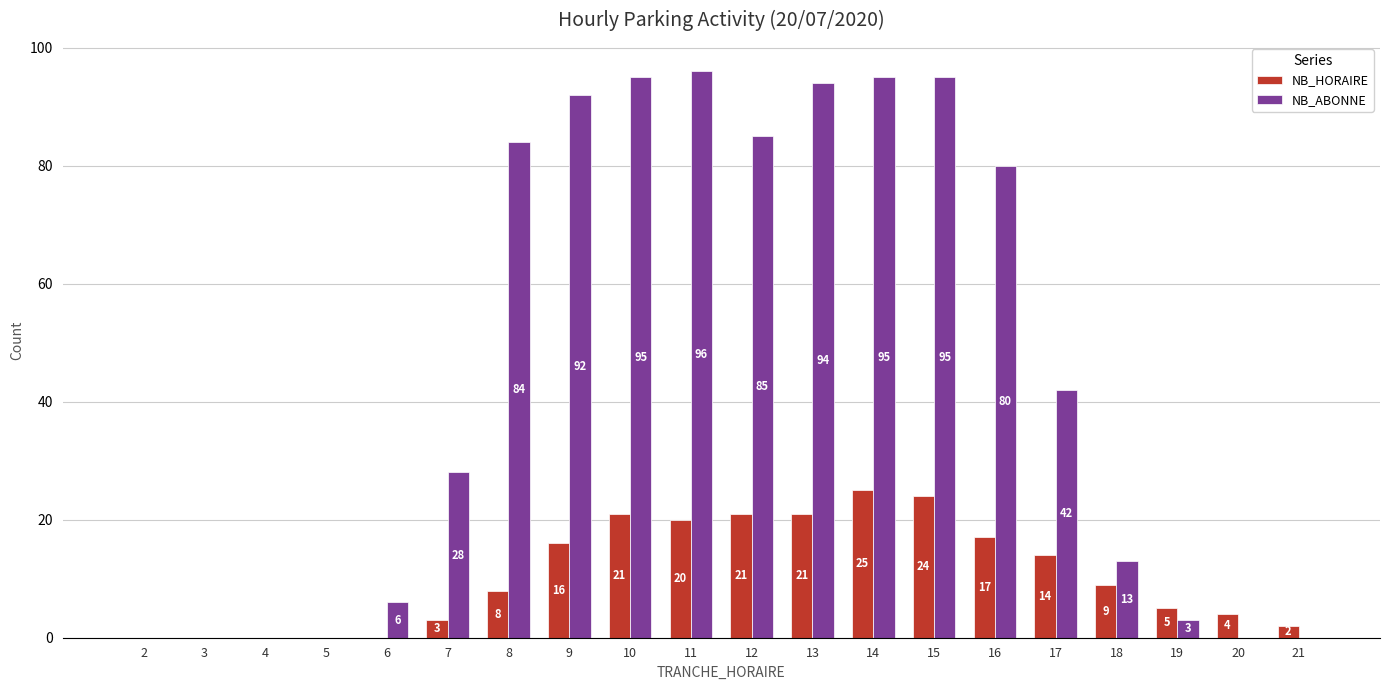

At which category does the chart reach its peak across all series?

11